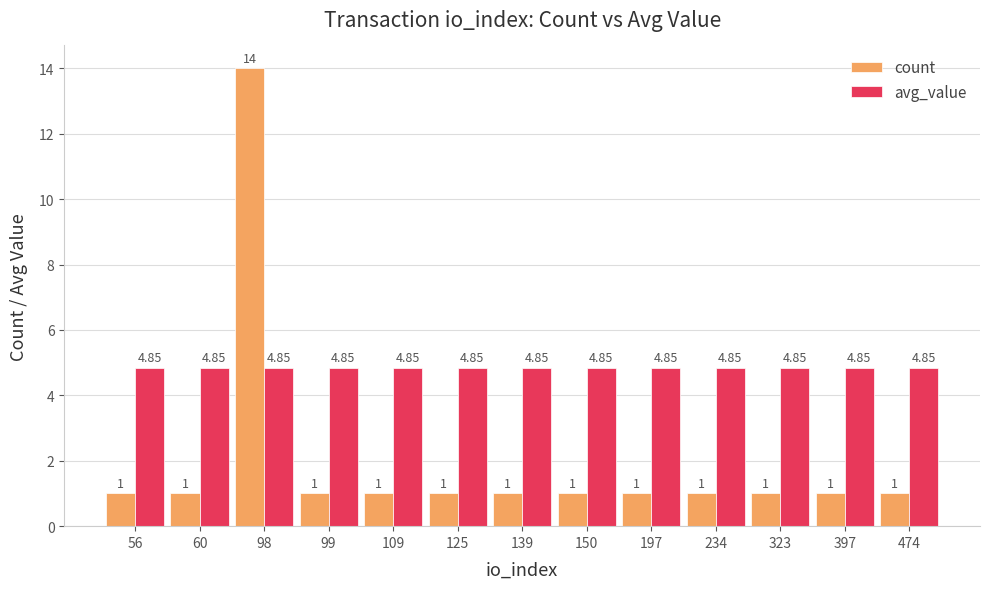

What is the total value across all series at 474?

5.8